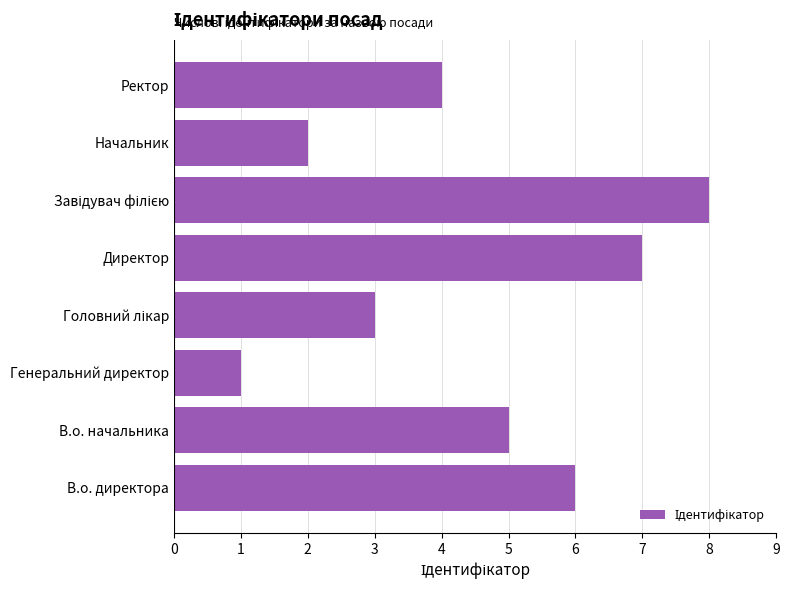

Reading top to bottom, what are all the values shown in this chart?

4	2	8	7	3	1	5	6